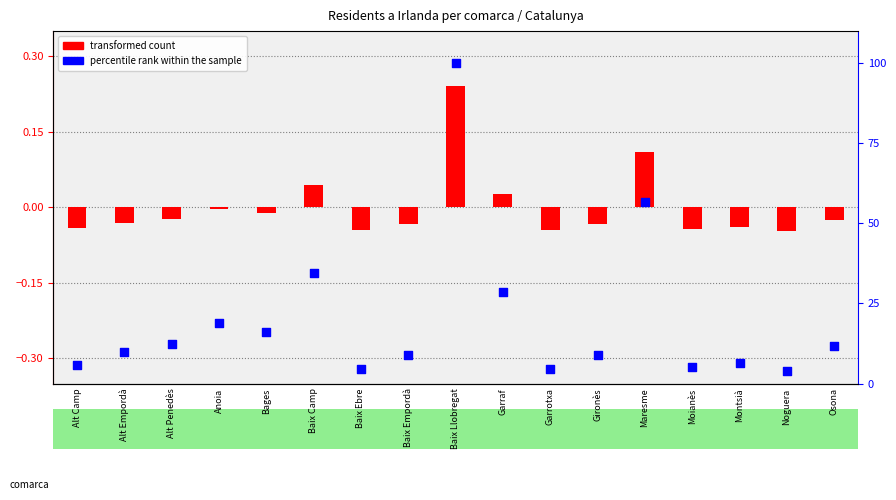

Is the value of percentile rank within the sample at Baix Llobregat greater than the value of transformed count at Baix Camp?

Yes